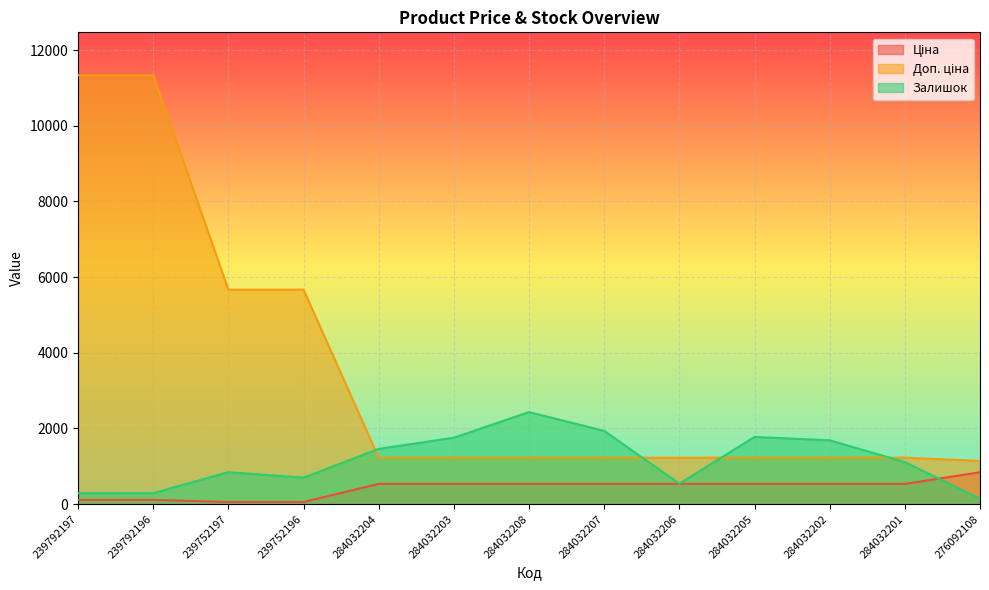

True or false: Доп. ціна has more than 1 points higher than both neighbors.

False